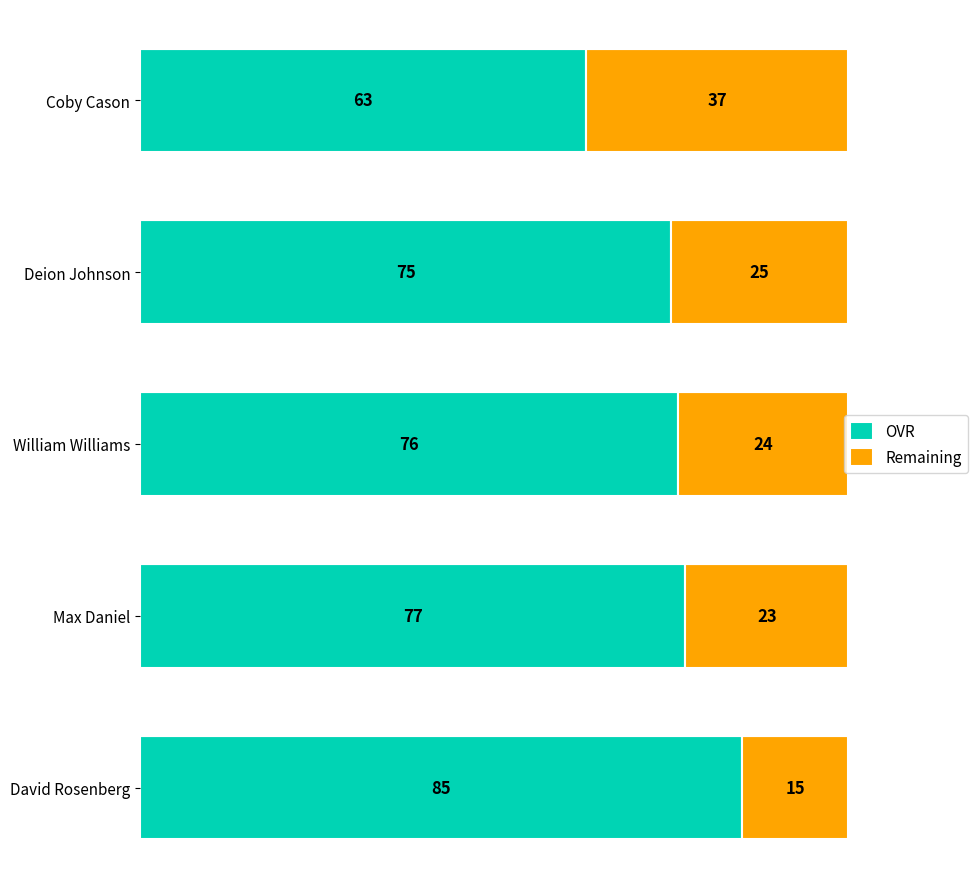

Where is OVR nearest to the value 74?

Deion Johnson